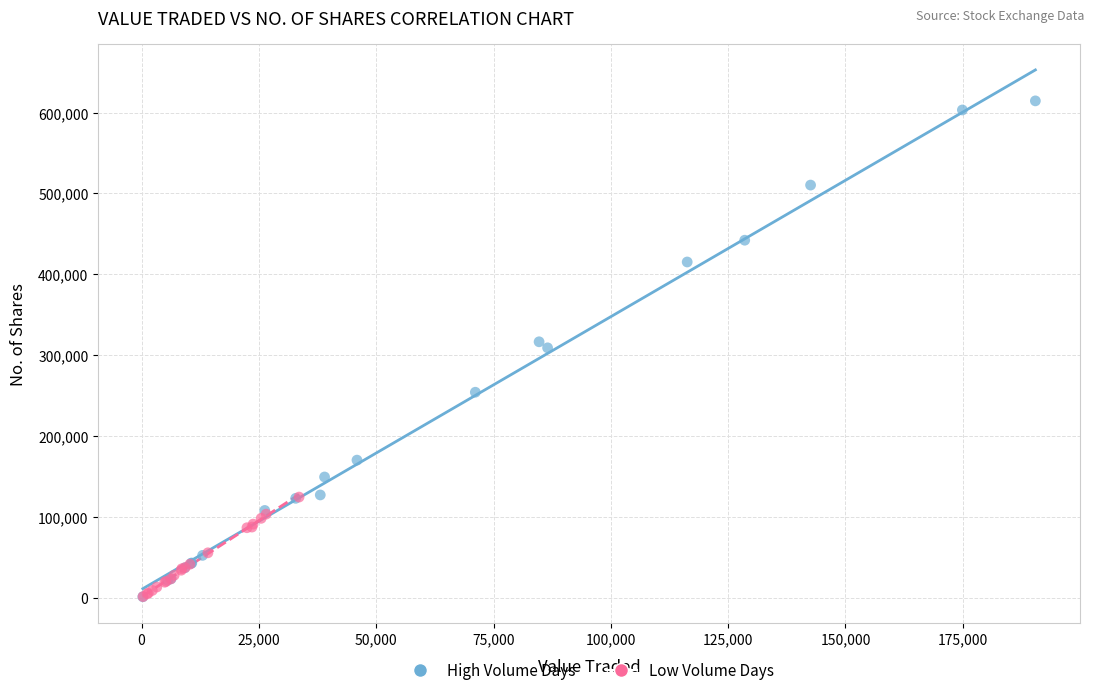

Which series has the largest Y range (max minus min)?

High Volume Days